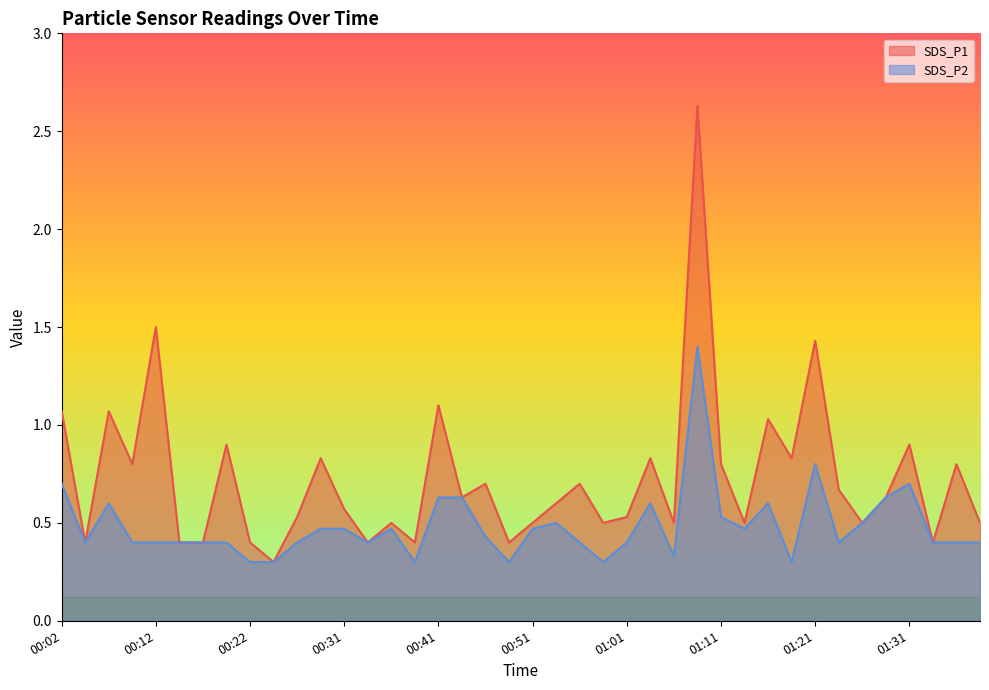

At which label is SDS_P2 closest to 0?

00:22